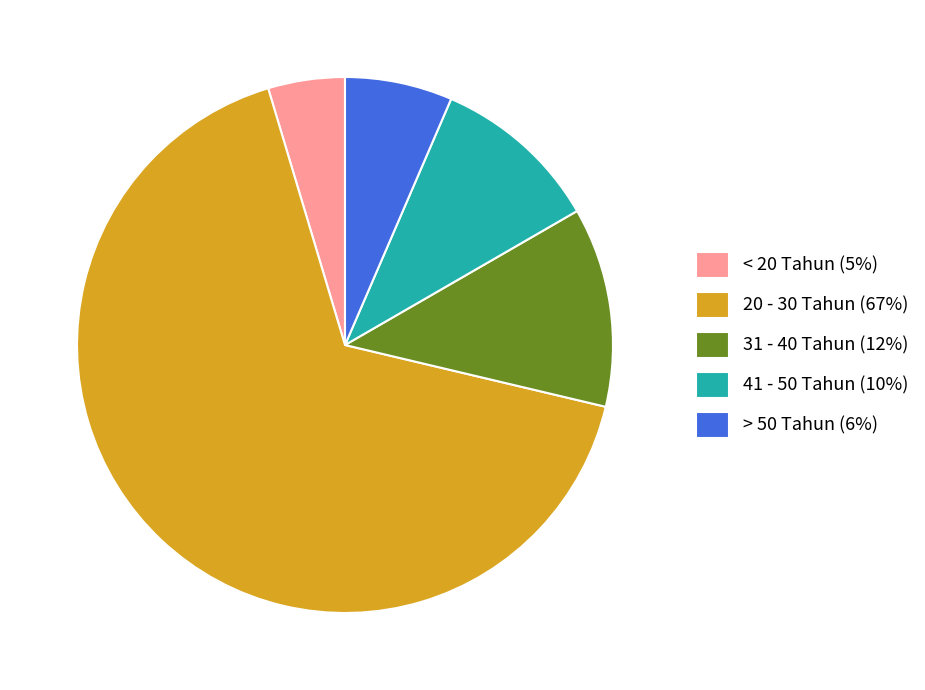

Which category has the biggest portion of the pie?

20 - 30 Tahun